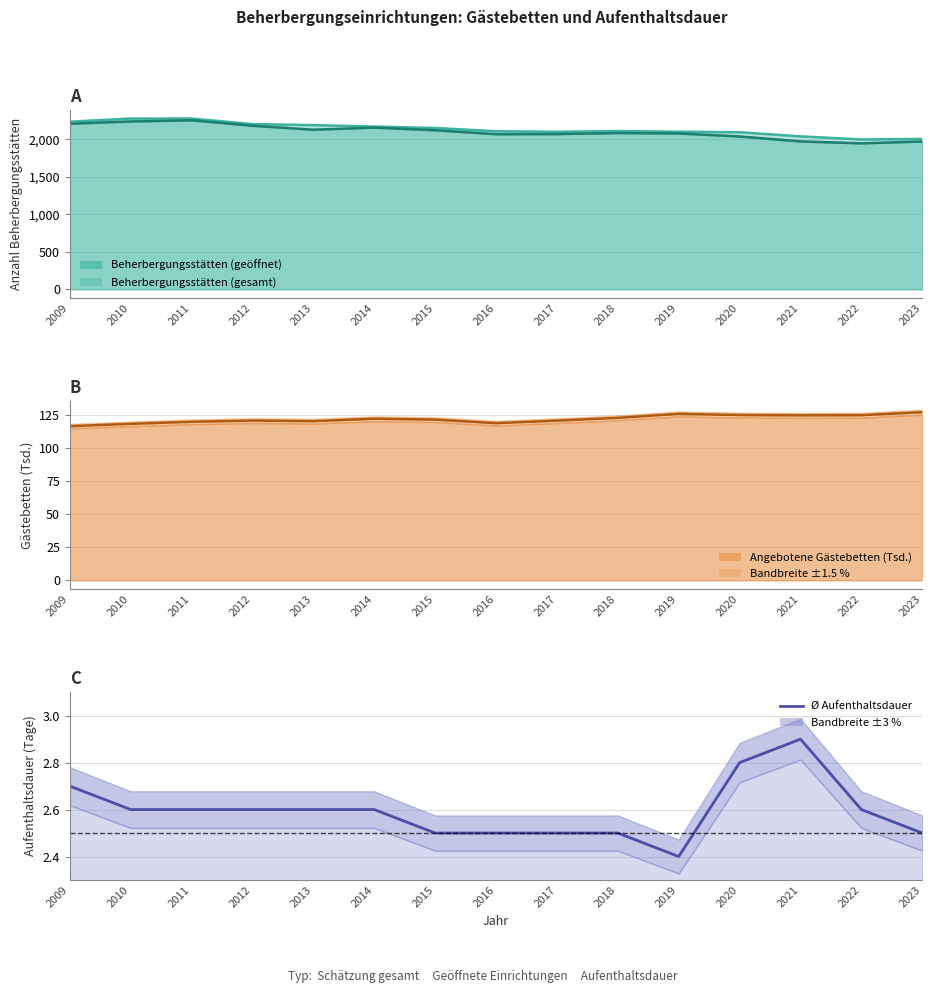

True or false: the data shows 2.5 at 2015.

True